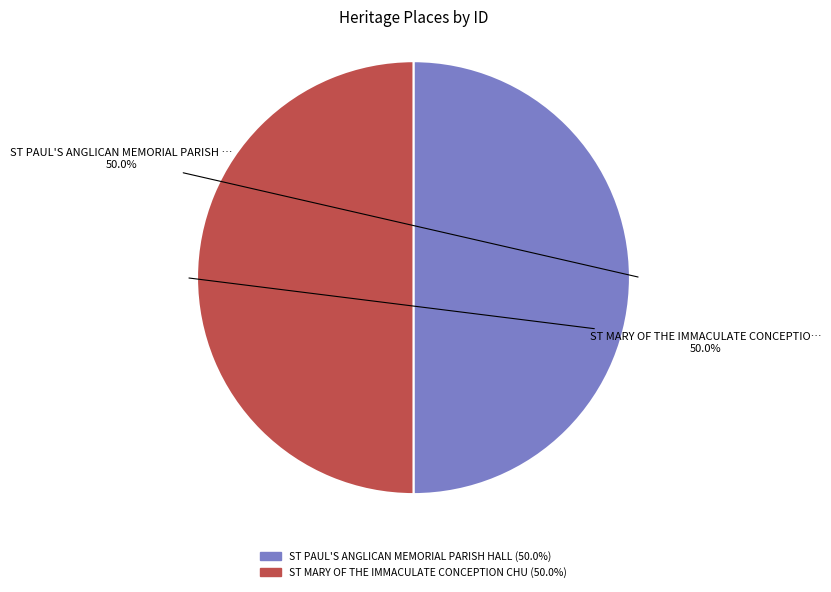

How many segments does this pie chart have?

2